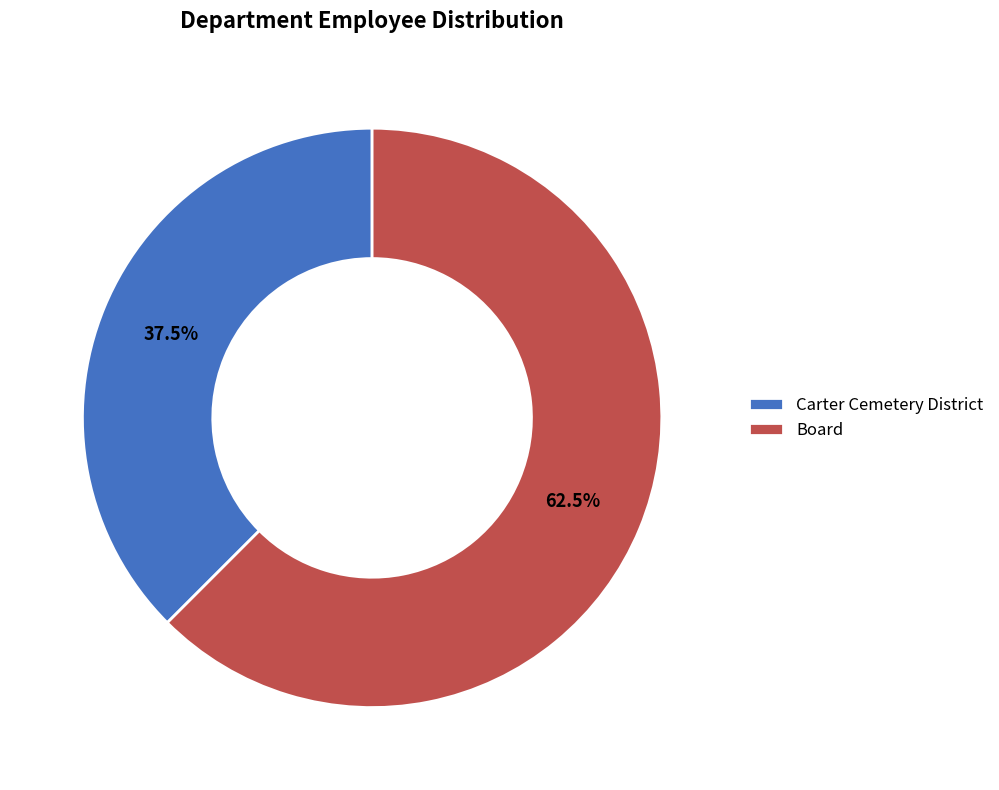

Is Board the majority of the pie?

Yes